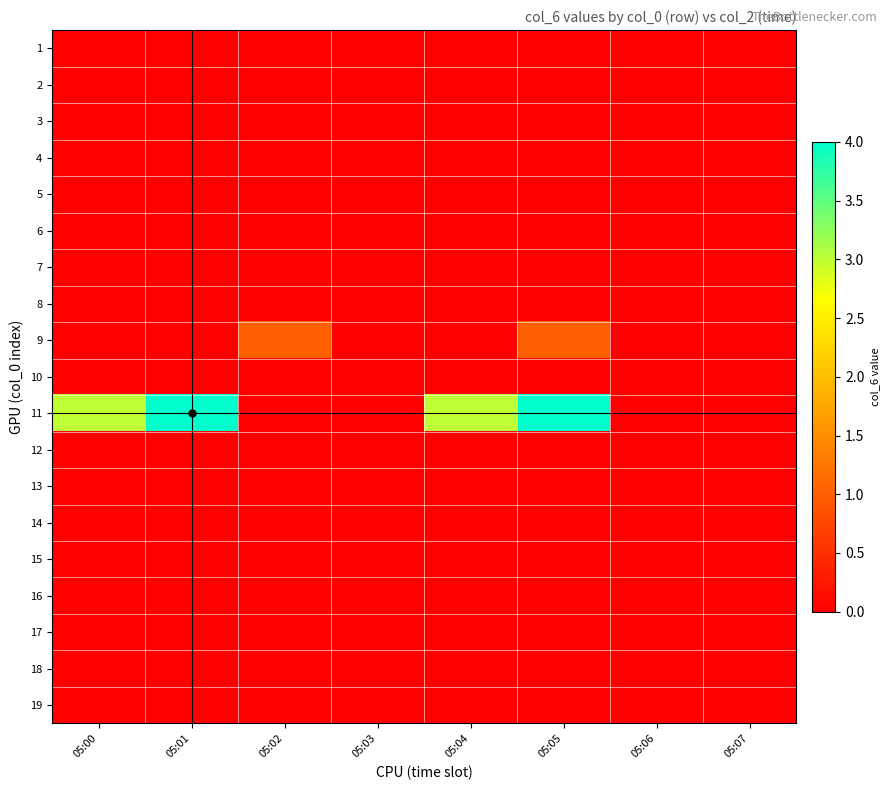

Reading right to left, list all the values displayed in this chart.

1: 05:07=0	05:06=0	05:05=0	05:04=0	05:03=0	05:02=0	05:01=0	05:00=0
2: 05:07=0	05:06=0	05:05=0	05:04=0	05:03=0	05:02=0	05:01=0	05:00=0
3: 05:07=0	05:06=0	05:05=0	05:04=0	05:03=0	05:02=0	05:01=0	05:00=0
4: 05:07=0	05:06=0	05:05=0	05:04=0	05:03=0	05:02=0	05:01=0	05:00=0
5: 05:07=0	05:06=0	05:05=0	05:04=0	05:03=0	05:02=0	05:01=0	05:00=0
6: 05:07=0	05:06=0	05:05=0	05:04=0	05:03=0	05:02=0	05:01=0	05:00=0
7: 05:07=0	05:06=0	05:05=0	05:04=0	05:03=0	05:02=0	05:01=0	05:00=0
8: 05:07=0	05:06=0	05:05=0	05:04=0	05:03=0	05:02=0	05:01=0	05:00=0
9: 05:07=0	05:06=0	05:05=1	05:04=0	05:03=0	05:02=1	05:01=0	05:00=0
10: 05:07=0	05:06=0	05:05=0	05:04=0	05:03=0	05:02=0	05:01=0	05:00=0
11: 05:07=0	05:06=0	05:05=4	05:04=3	05:03=0	05:02=0	05:01=4	05:00=3
12: 05:07=0	05:06=0	05:05=0	05:04=0	05:03=0	05:02=0	05:01=0	05:00=0
13: 05:07=0	05:06=0	05:05=0	05:04=0	05:03=0	05:02=0	05:01=0	05:00=0
14: 05:07=0	05:06=0	05:05=0	05:04=0	05:03=0	05:02=0	05:01=0	05:00=0
15: 05:07=0	05:06=0	05:05=0	05:04=0	05:03=0	05:02=0	05:01=0	05:00=0
16: 05:07=0	05:06=0	05:05=0	05:04=0	05:03=0	05:02=0	05:01=0	05:00=0
17: 05:07=0	05:06=0	05:05=0	05:04=0	05:03=0	05:02=0	05:01=0	05:00=0
18: 05:07=0	05:06=0	05:05=0	05:04=0	05:03=0	05:02=0	05:01=0	05:00=0
19: 05:07=0	05:06=0	05:05=0	05:04=0	05:03=0	05:02=0	05:01=0	05:00=0